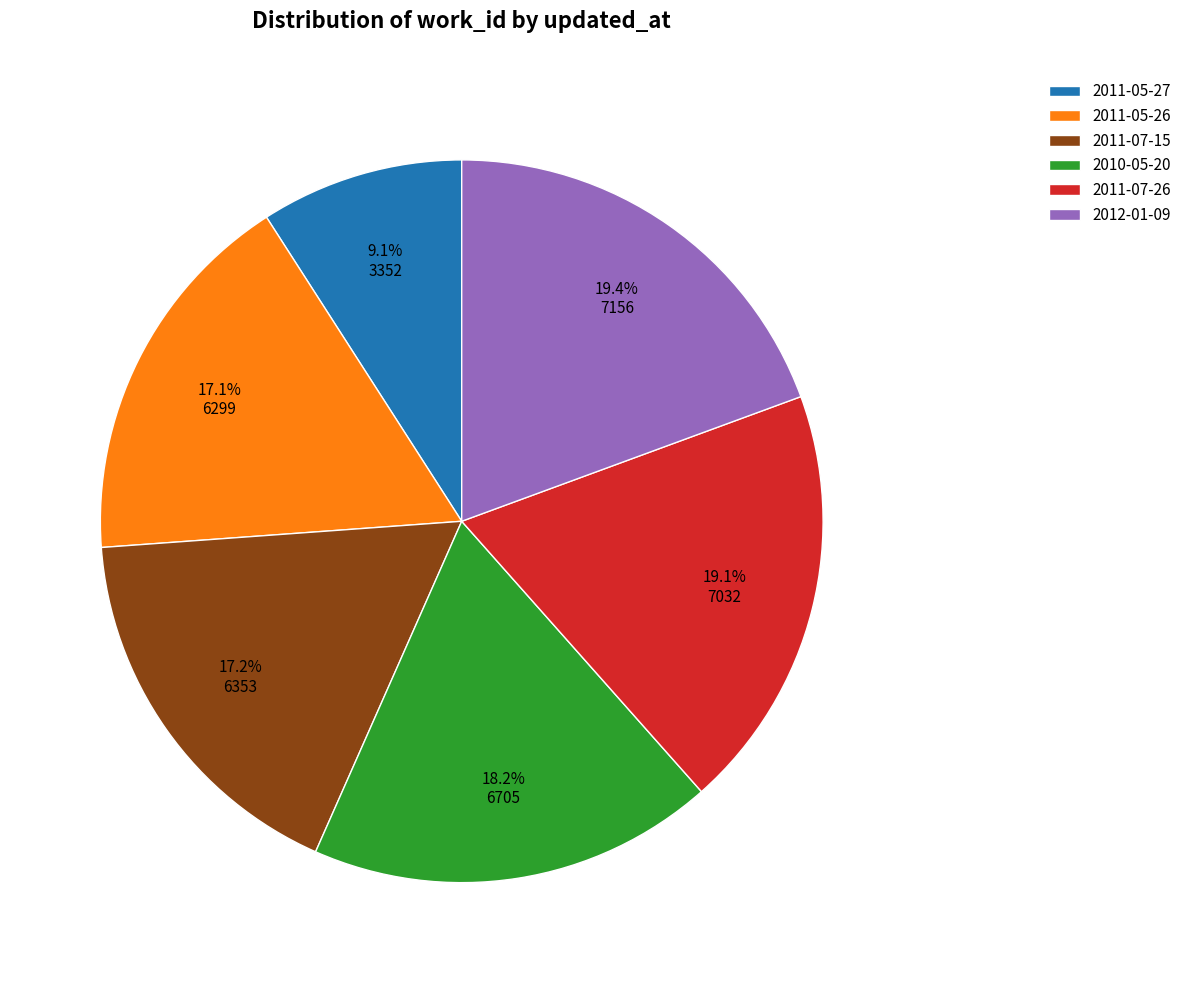

What percentage do 2011-07-26 and 2012-01-09 together represent?

38.5%